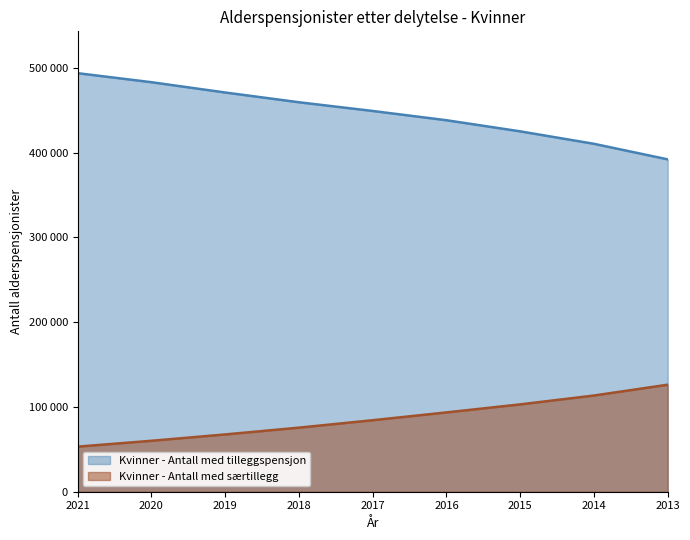

What is the minimum value for Kvinner - Antall med tilleggspensjon?

391940